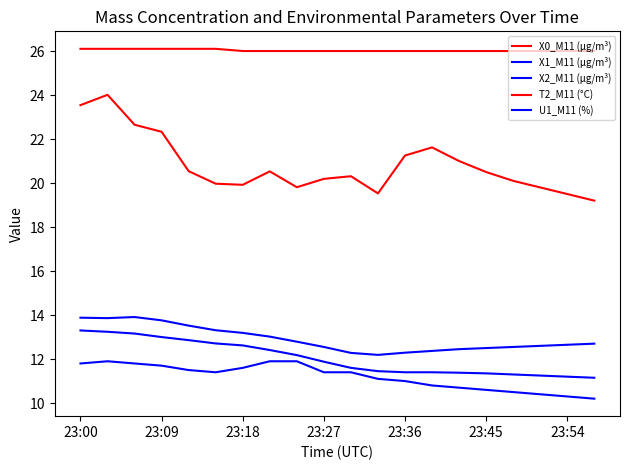

What is the minimum value for X0_M11 (μg/m³)?

19.2